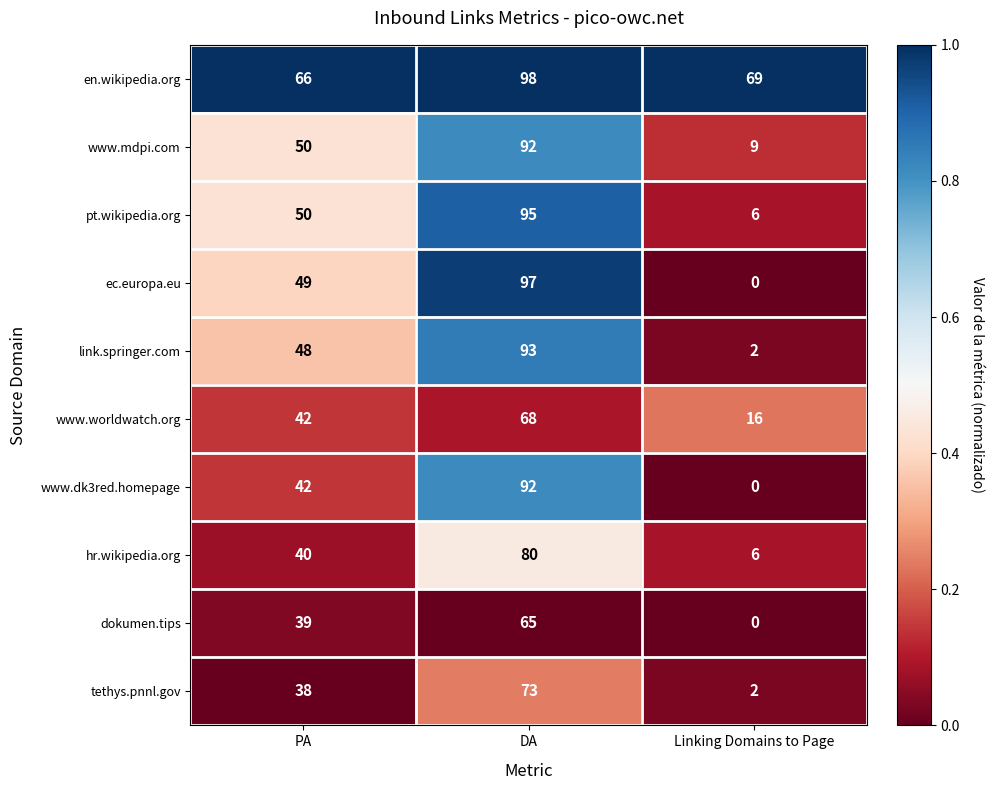

List the labels in order of pt.wikipedia.org value, smallest first.

Linking Domains to Page, PA, DA